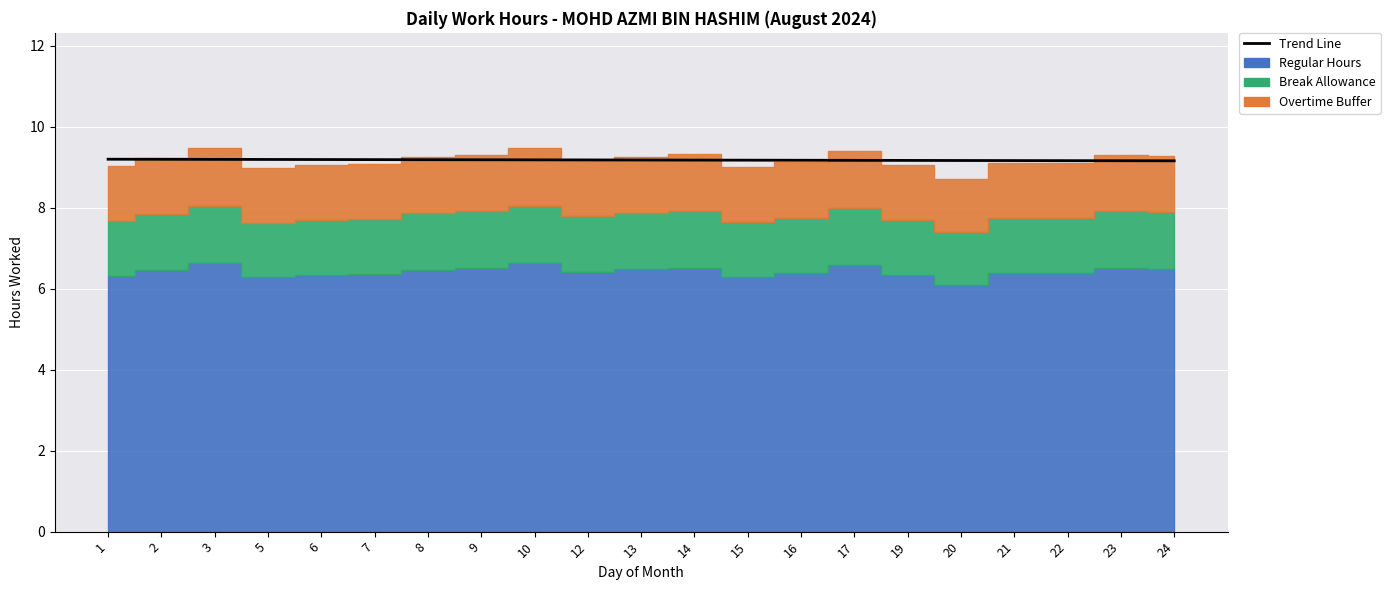

What is the sum of the values at 13 and 15?

18.4